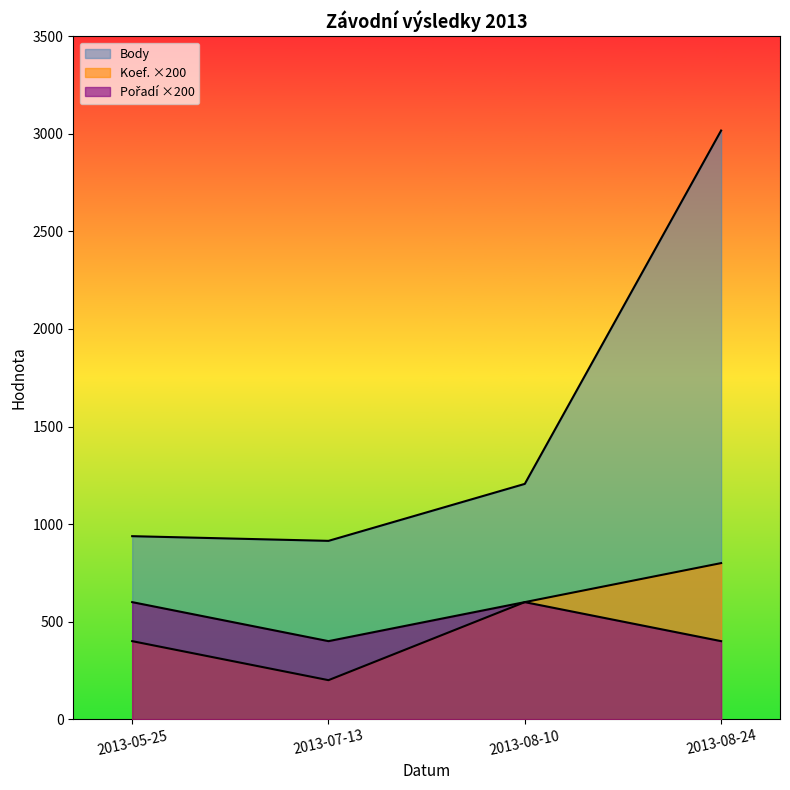

At how many categories does at least one series exceed 1465?

1